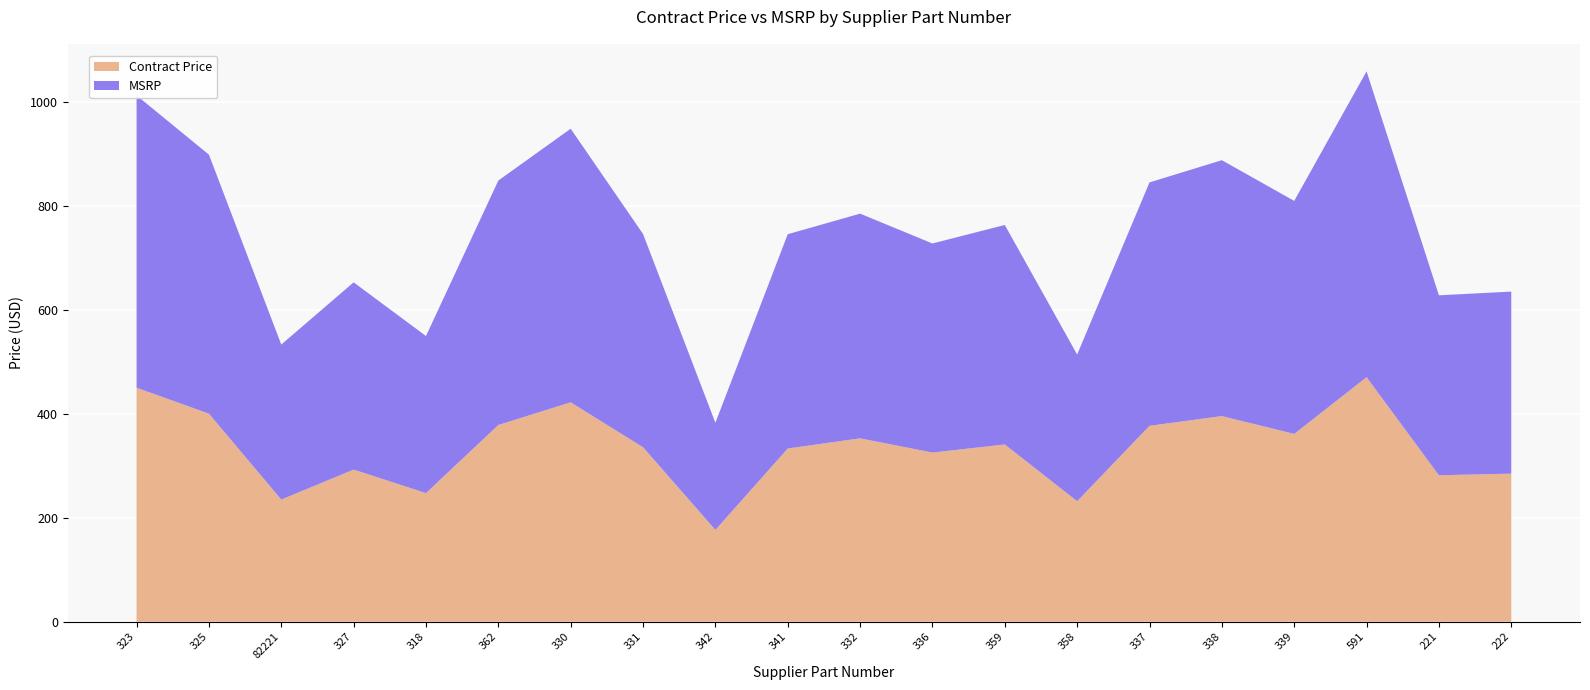

Reading left to right, list all the values displayed in this chart.

Contract Price: 323=449.9	325=400.1	82221=234.9	327=292.5	318=247.3	362=378.2	330=421.9	331=335.5	342=176.5	341=333.0	332=352.6	336=325.2	359=340.8	358=231.7	337=376.7	338=395.4	339=361.1	591=470.2	221=281.6	222=284.7
MSRP: 323=562.0	325=498.0	82221=298.0	327=360.0	318=302.0	362=470.0	330=526.0	331=410.0	342=206.0	341=412.0	332=432.0	336=402.0	359=422.0	358=282.0	337=468.0	338=492.0	339=448.0	591=588.0	221=346.0	222=350.0